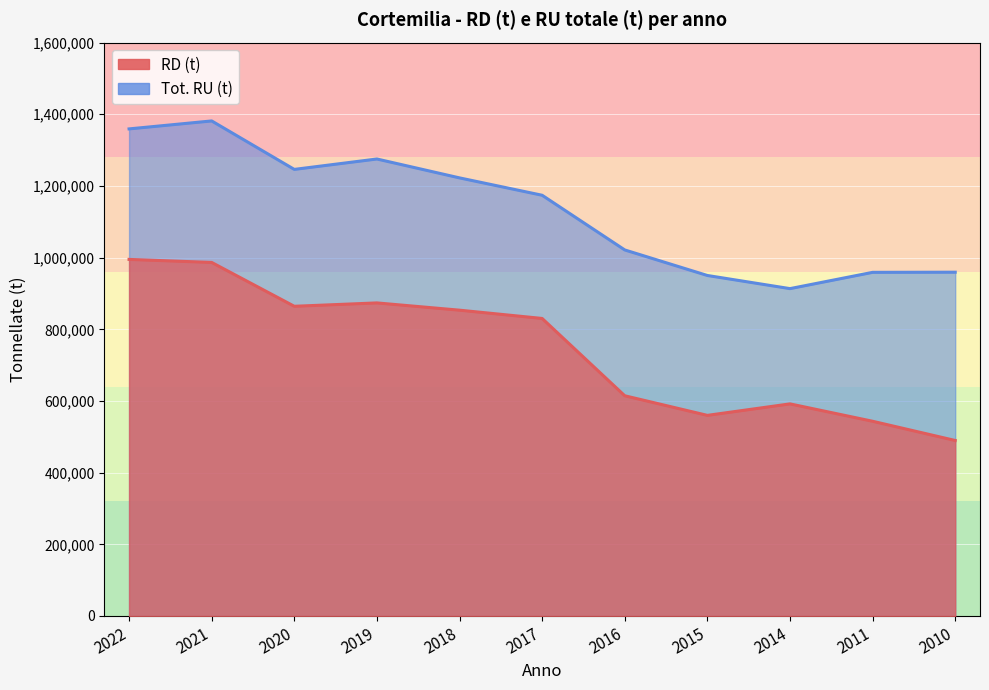

What is the value of the RD (t) point at the 10th from the left?

543412